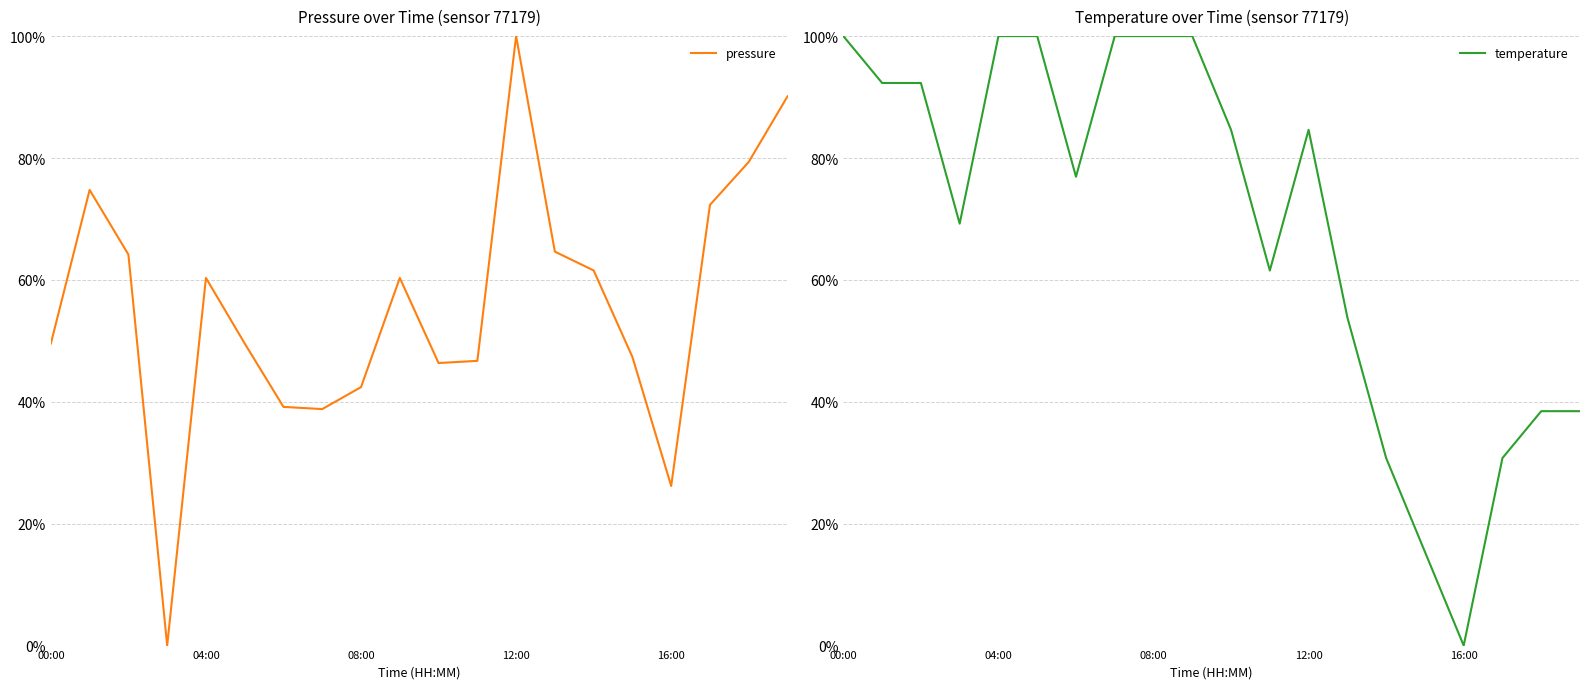

What is the sum of all pressure values?

11.1